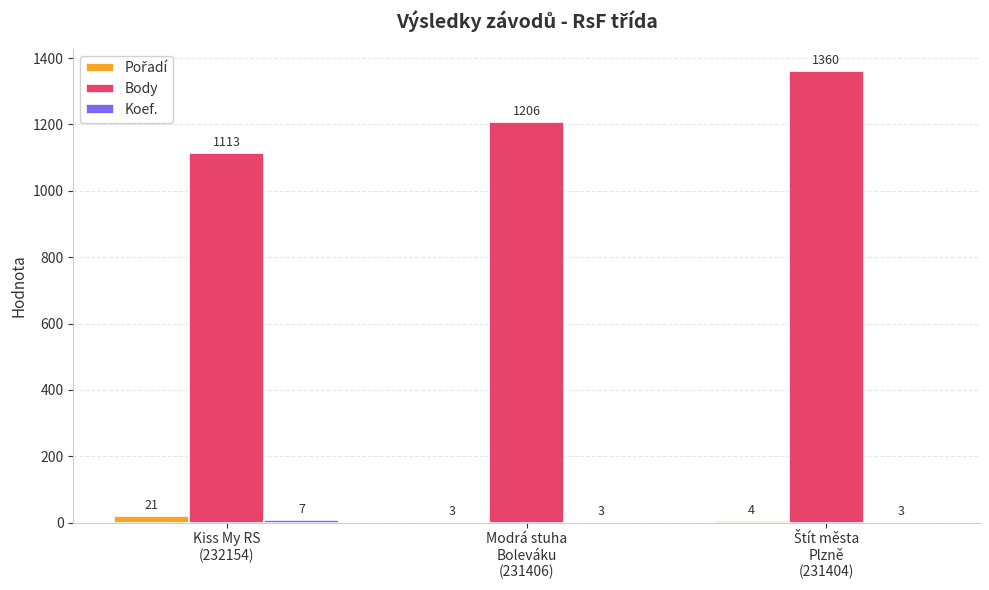

Which series has the largest total across all categories?

Body